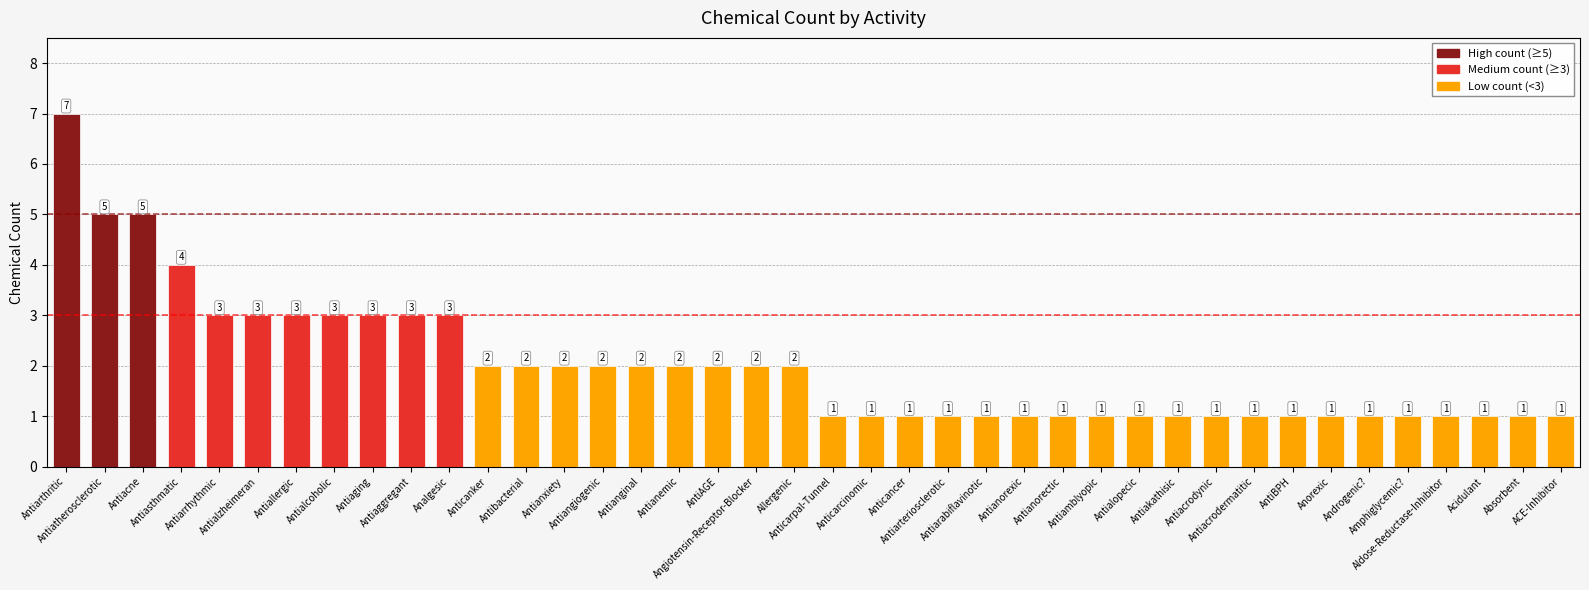

Read the value at Antiasthmatic.

4